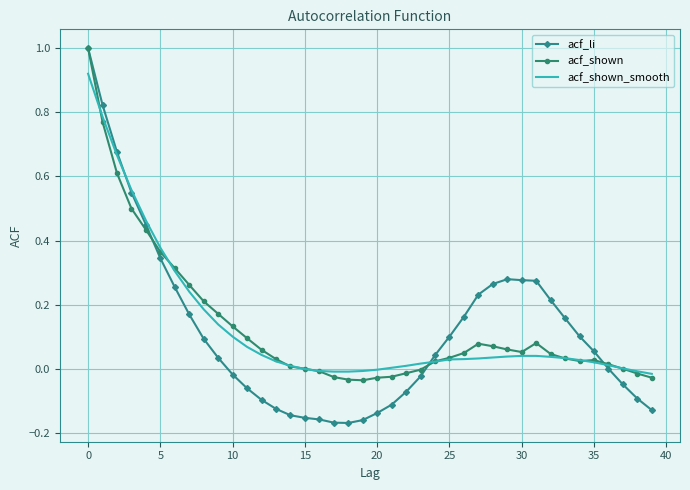

Which series has the widest spread of values?

acf_li